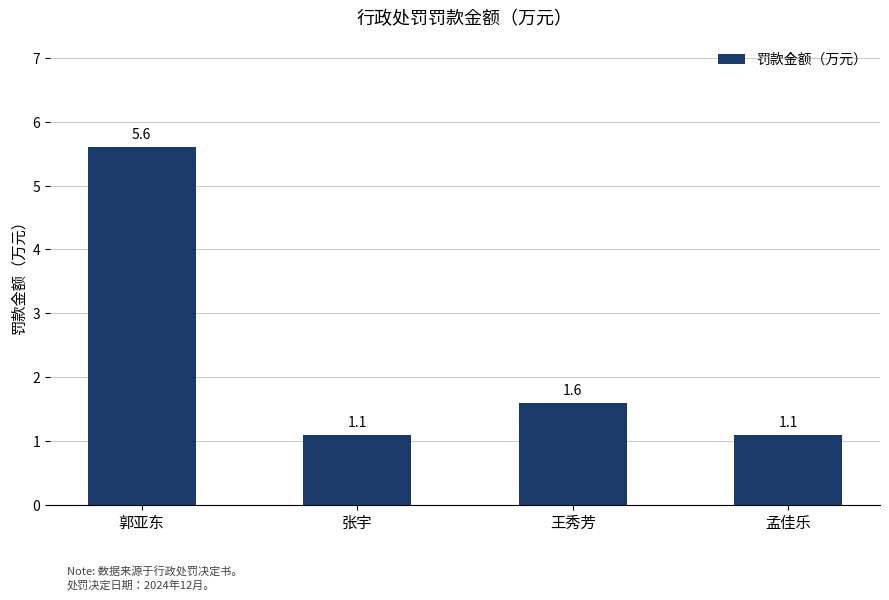

What is the minimum value shown in the chart?

1.1